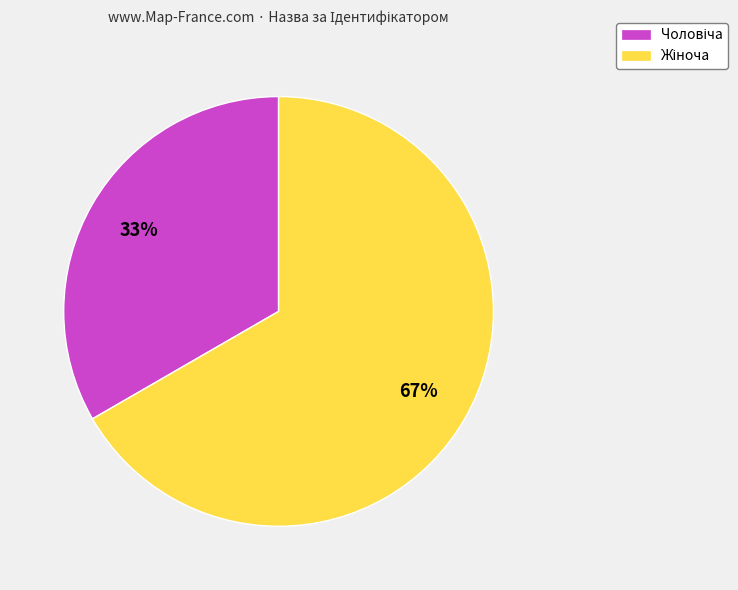

Is there any slice that represents more than half of the pie?

Yes